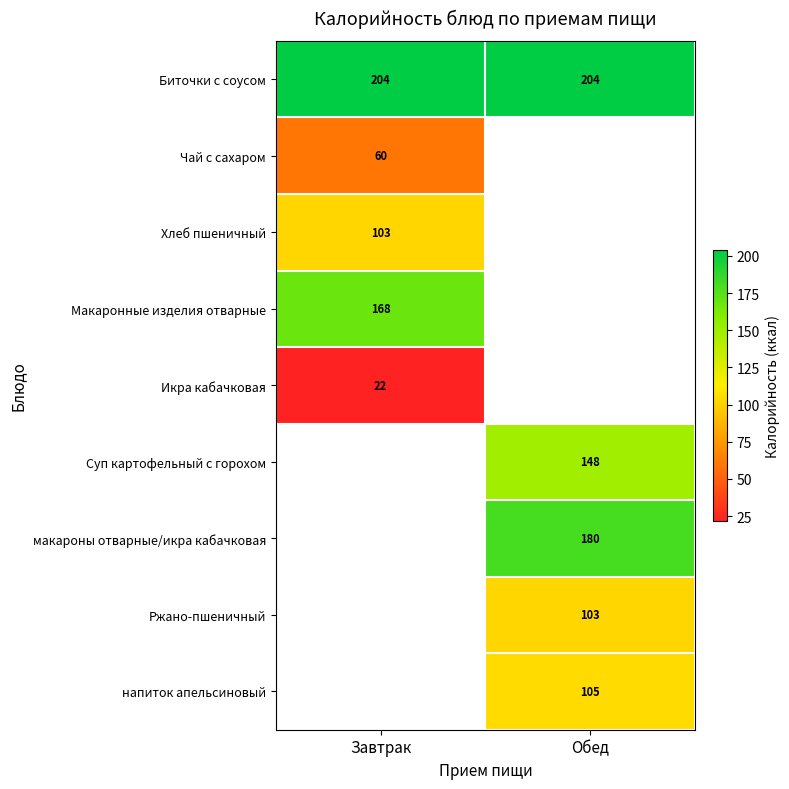

Is it true that Биточки с соусом equals 86.1 at Завтрак?

False